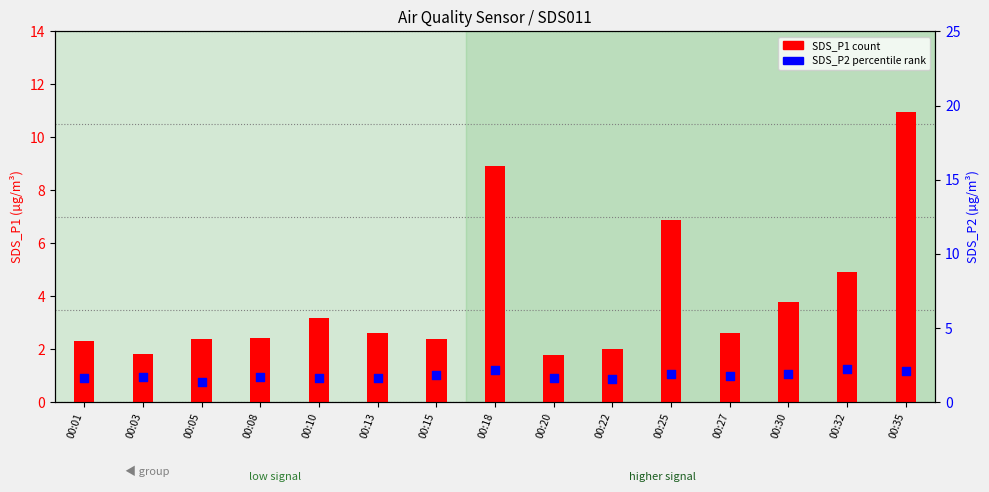

What are all the series names shown in the legend?

SDS_P1, SDS_P2